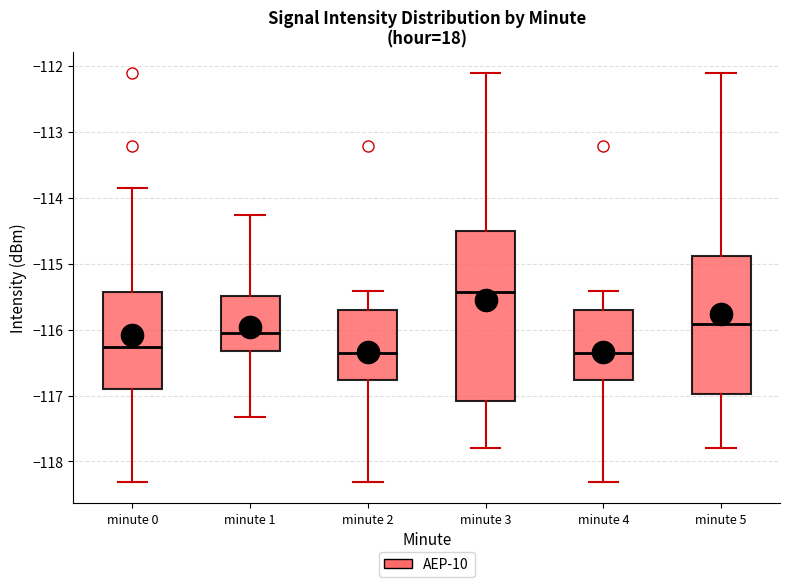

Where does the median line of the box for minute 4 sit on the y-axis? The values are not printed on the chart, so give them approximately, as read against the axis.

-116.3